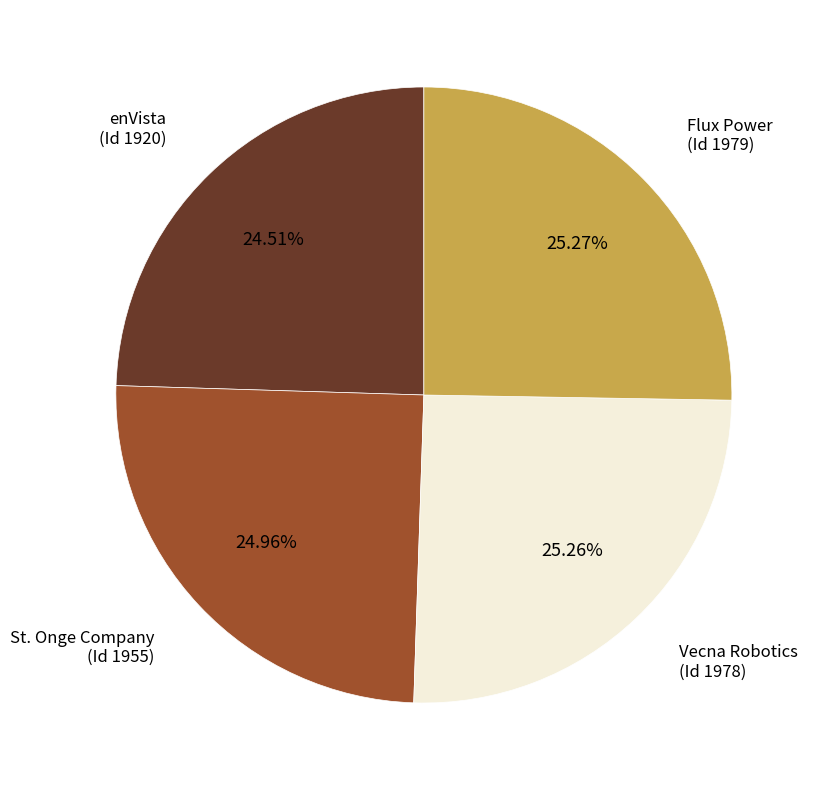

To the nearest percent, what is the difference between the largest and smallest slice percentages?

1%